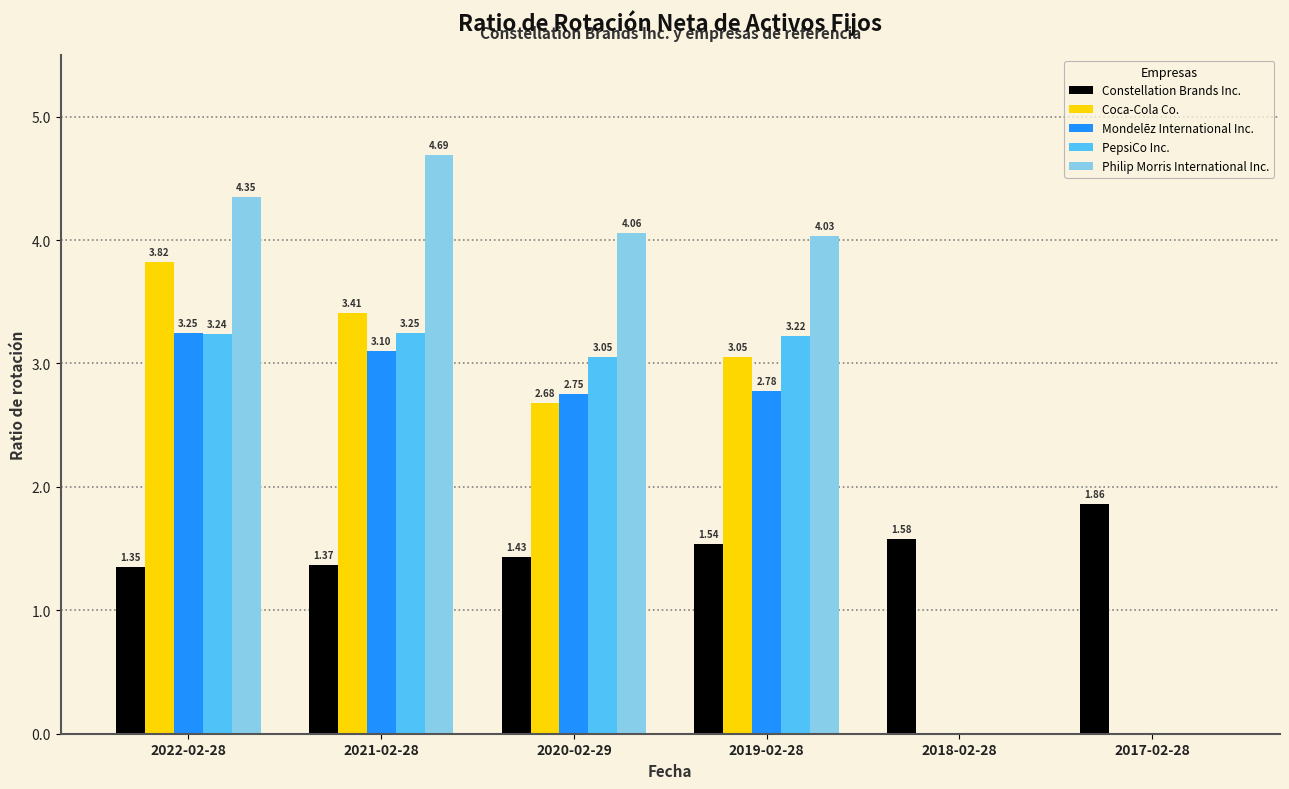

At which category is the sum across all series the highest?

2022-02-28